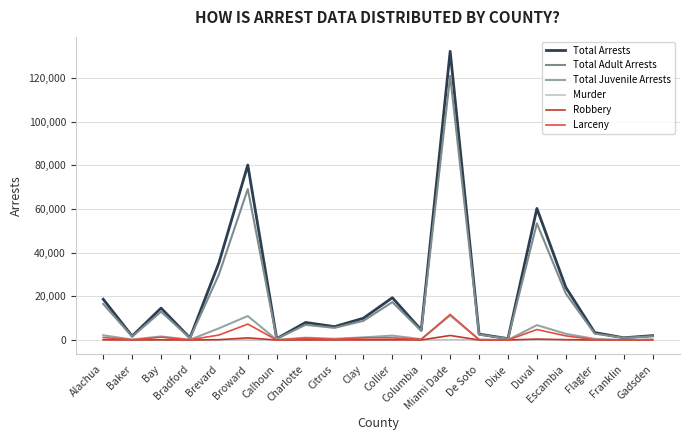

What are all the series names shown in the legend?

Total Arrests, Total Adult Arrests, Total Juvenile Arrests, Murder, Robbery, Larceny